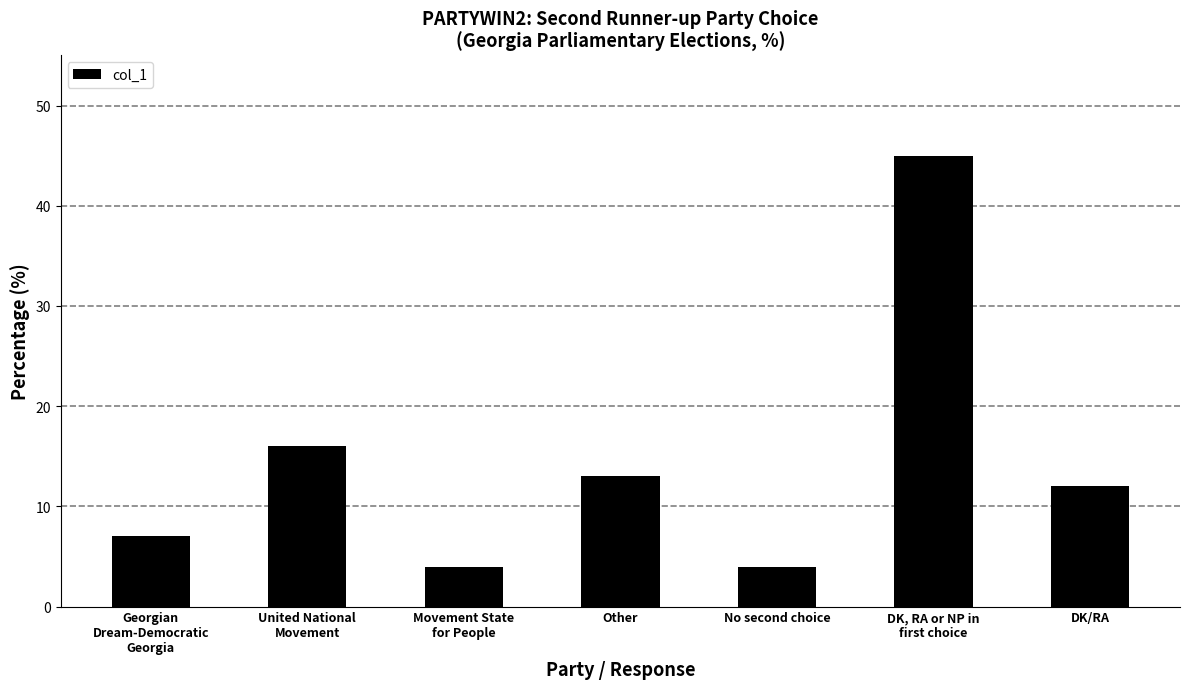

What is the label of the 6th bar from the right?

United National
Movement